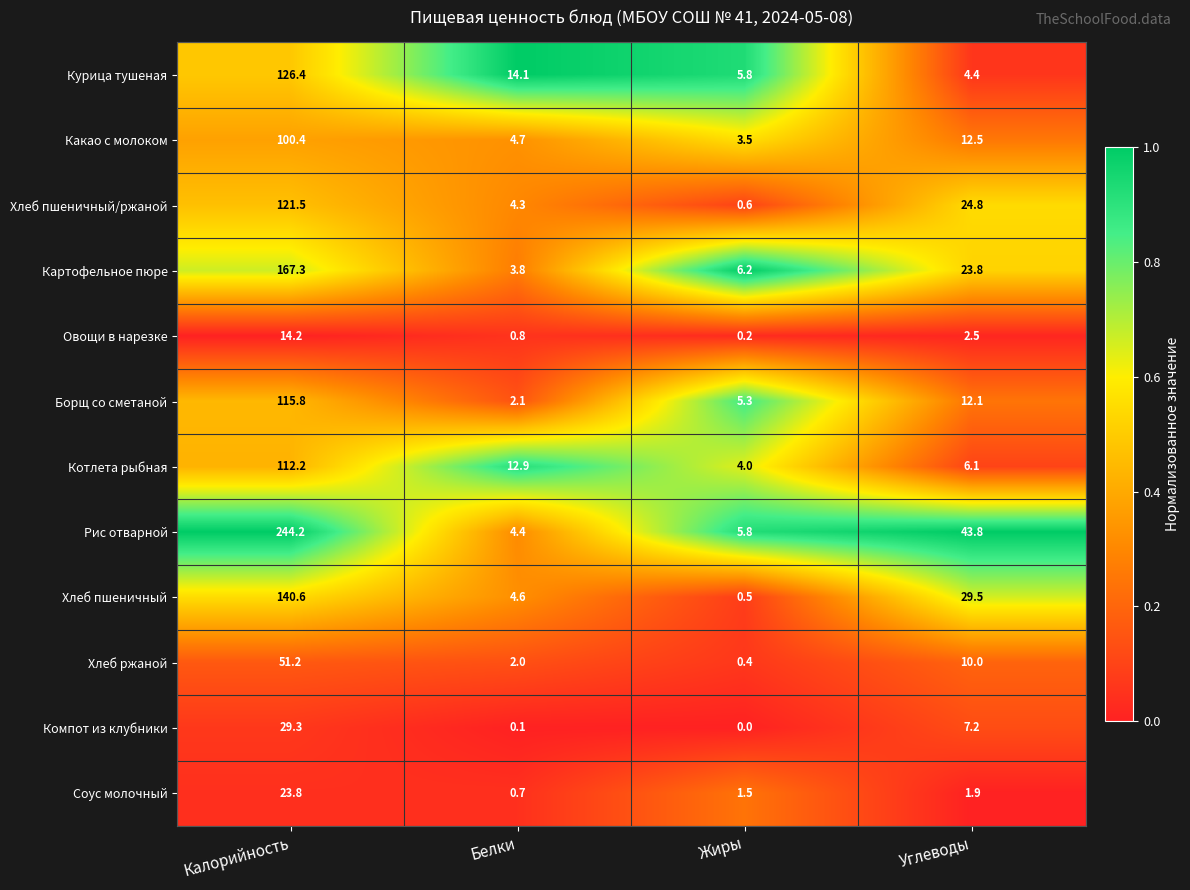

At which category is the sum across all series the highest?

Калорийность